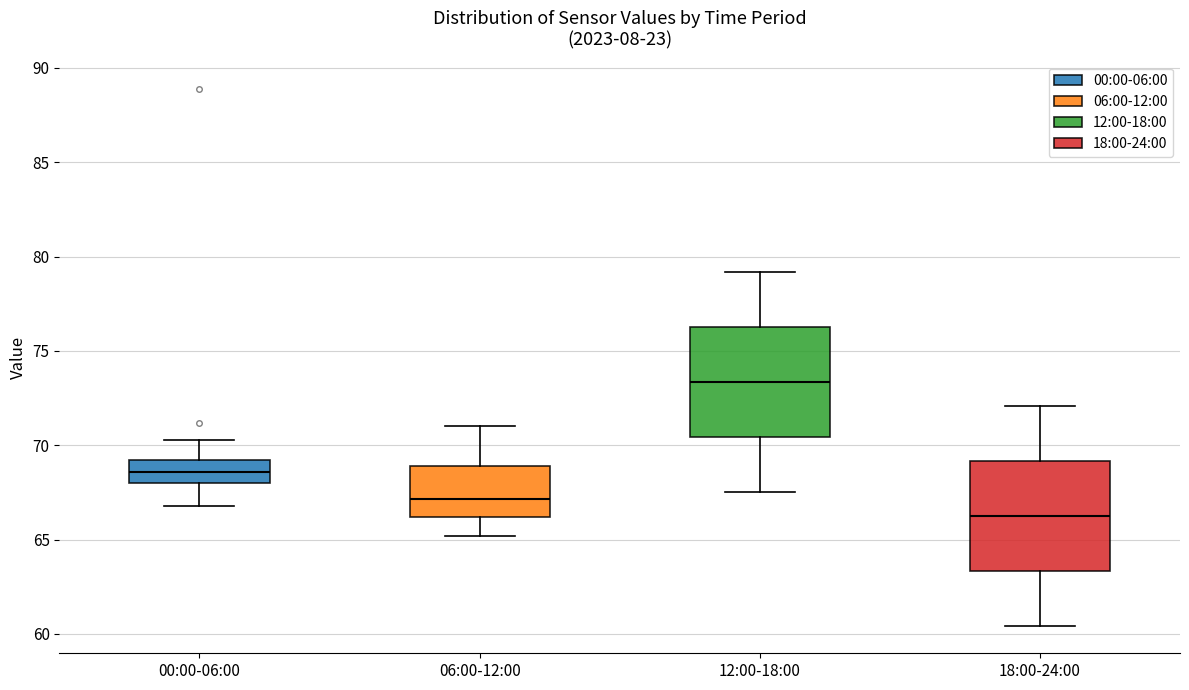

Where does the lower whisker of the box for 06:00-12:00 end on the y-axis? The values are not printed on the chart, so give them approximately, as read against the axis.

65.0